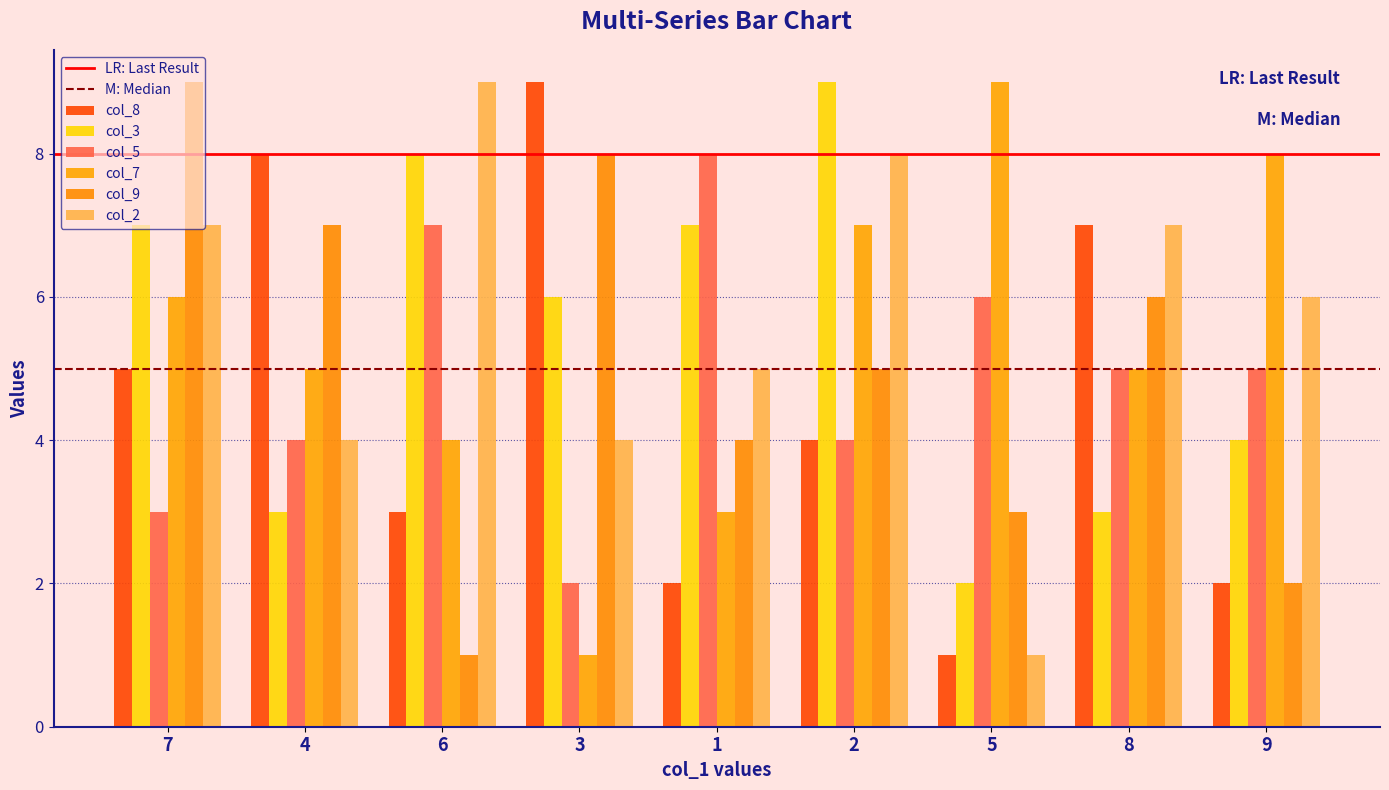

What is the value of the col_3 bar at the 7th from the left?

2